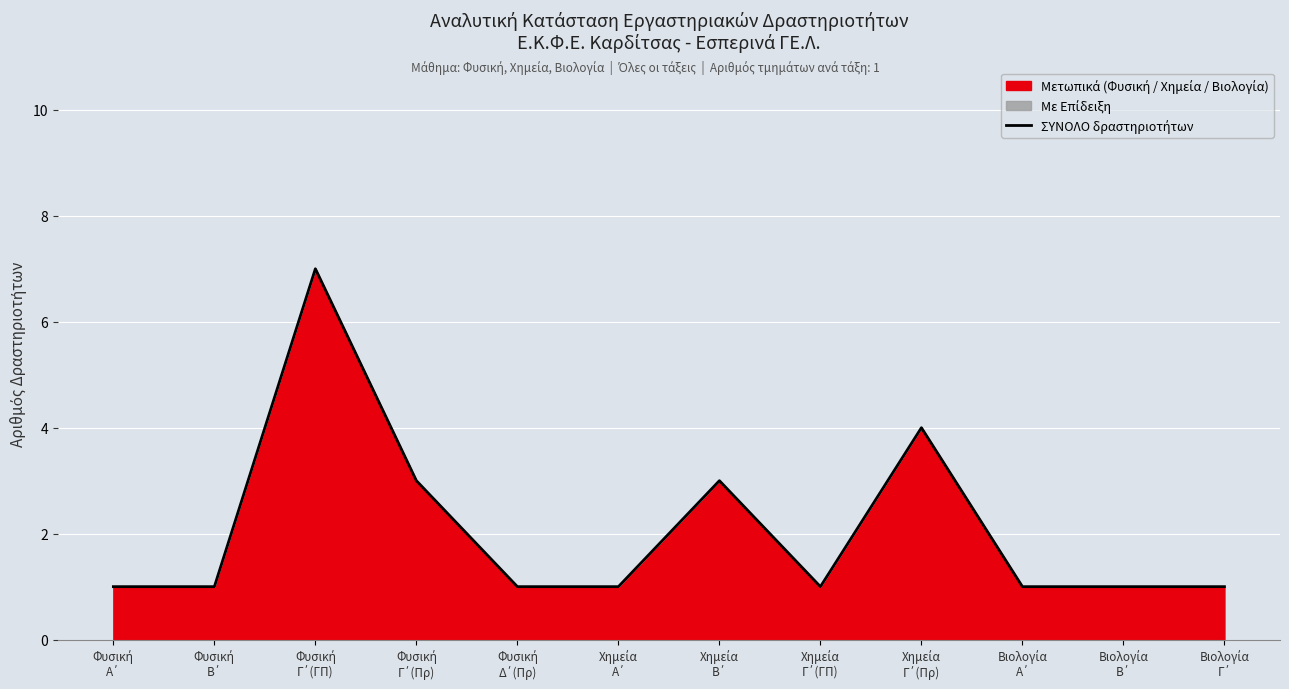

Count the number of categories in the chart.

12